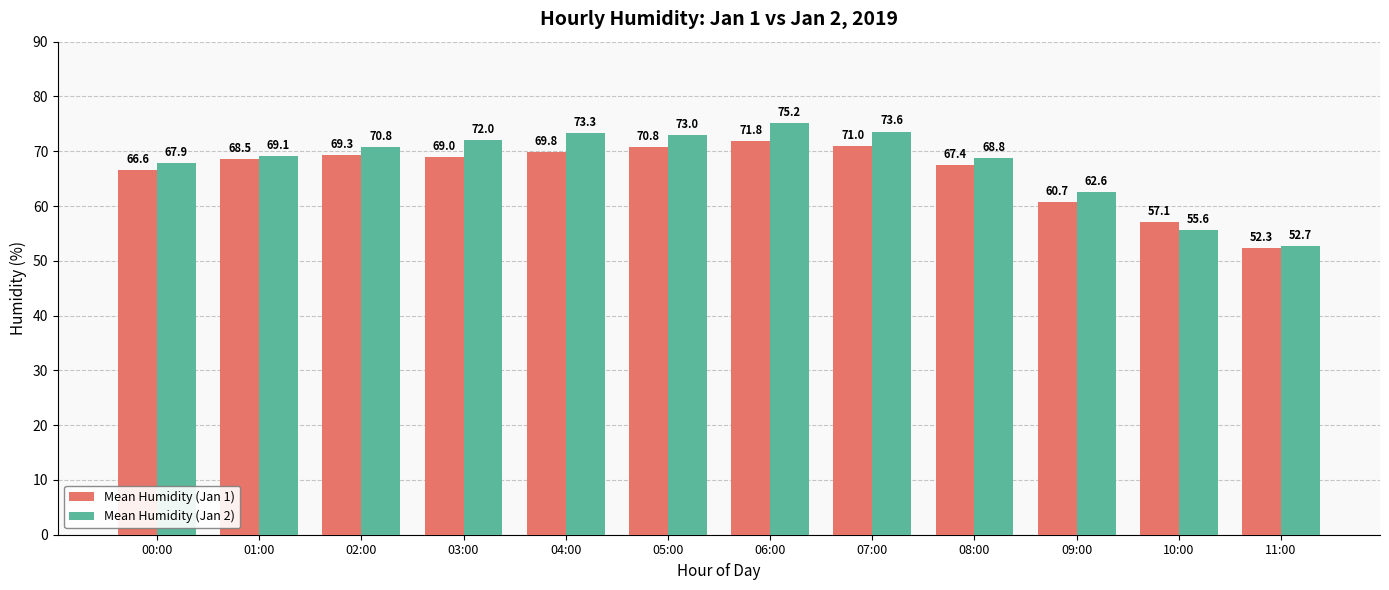

What is the difference between the Mean Humidity (Jan 2) values at 03:00 and 10:00?

16.4